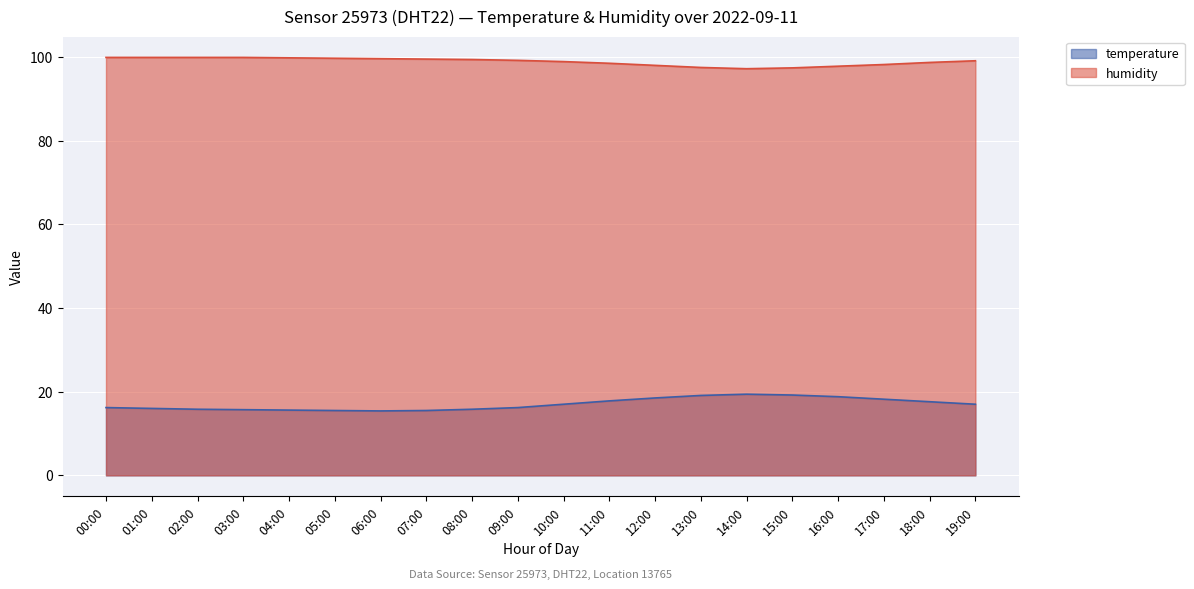

At how many categories does at least one series exceed 76?

20